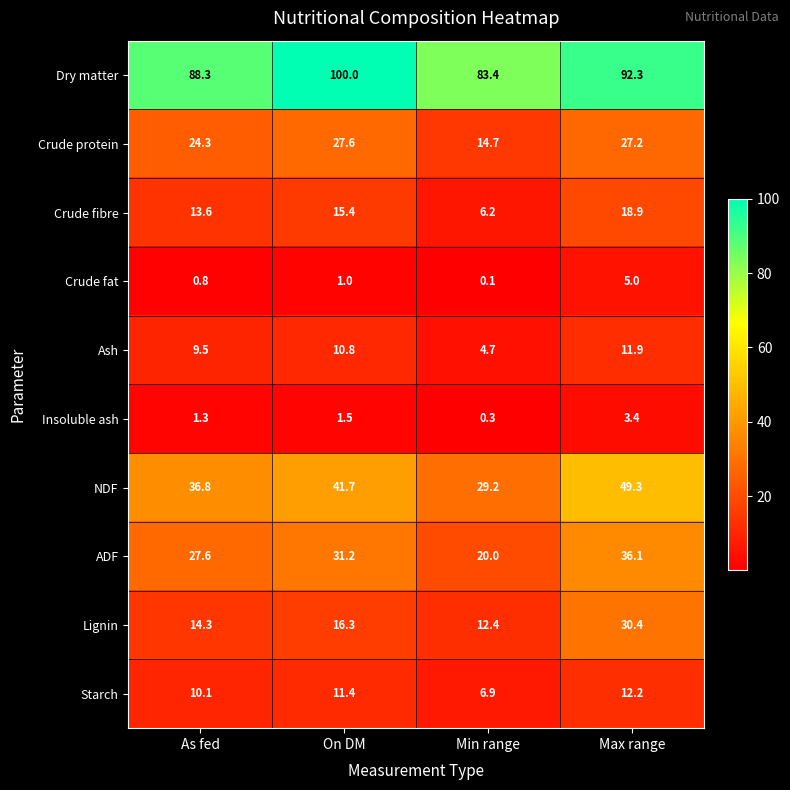

What is the difference between the Insoluble ash values at As fed and Max range?

2.1